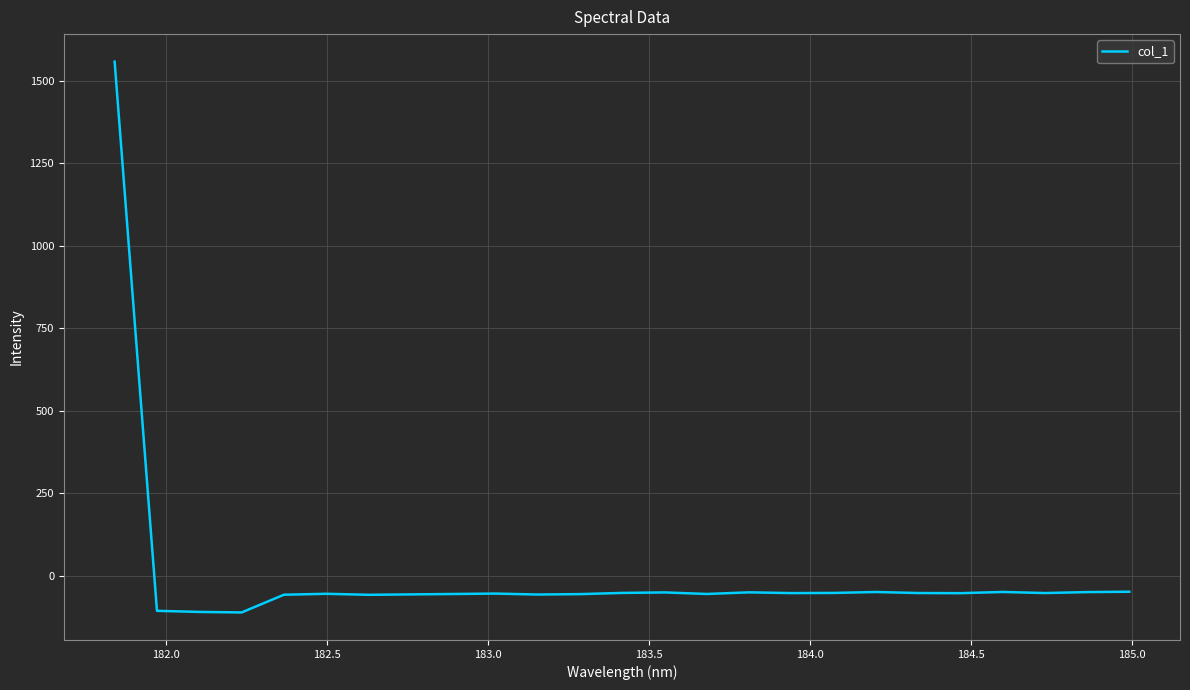

What is the greatest value displayed?

1557.2